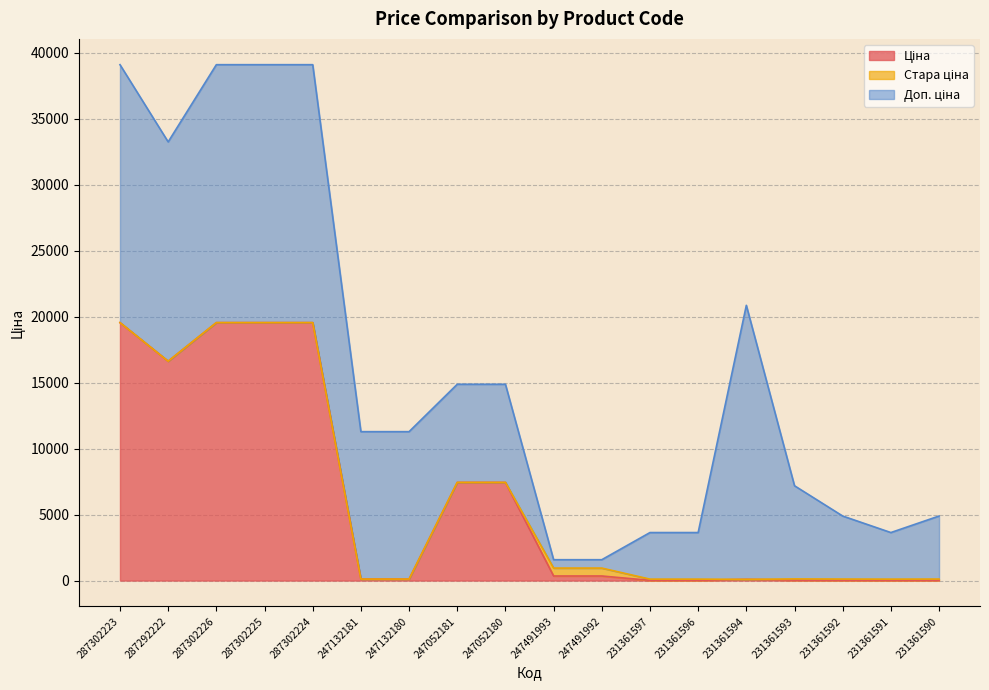

The value of Доп. ціна at 247132181 is 11169.0. True or false?

True